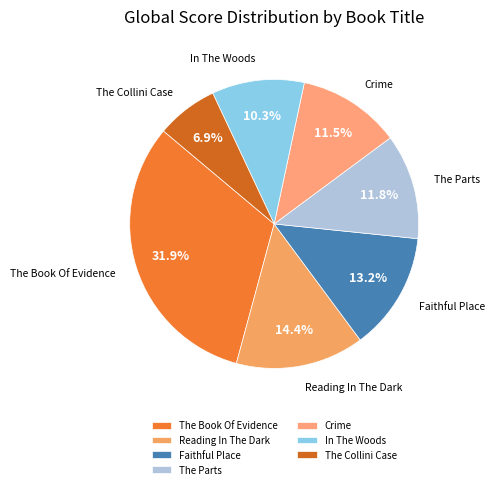

To the nearest percent, what percentage of the pie is The Collini Case?

7%